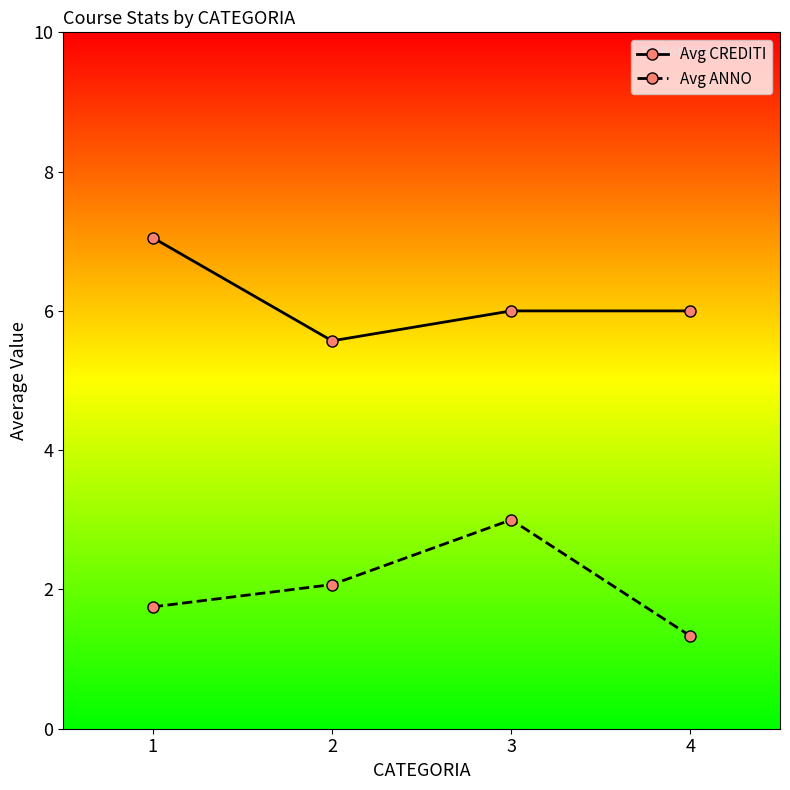

How many distinct data groups are displayed?

2